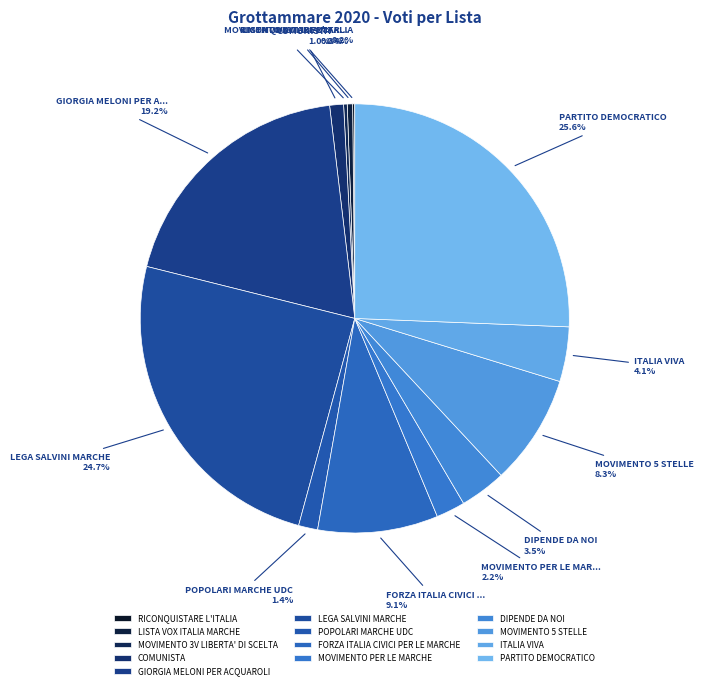

Rank the categories by value from highest to lowest.

PARTITO DEMOCRATICO, LEGA SALVINI MARCHE, GIORGIA MELONI PER ACQUAROLI, FORZA ITALIA CIVICI PER LE MARCHE, MOVIMENTO 5 STELLE, ITALIA VIVA, DIPENDE DA NOI, MOVIMENTO PER LE MARCHE, POPOLARI MARCHE UDC, COMUNISTA, LISTA VOX ITALIA MARCHE, MOVIMENTO 3V LIBERTA' DI SCELTA, RICONQUISTARE L'ITALIA